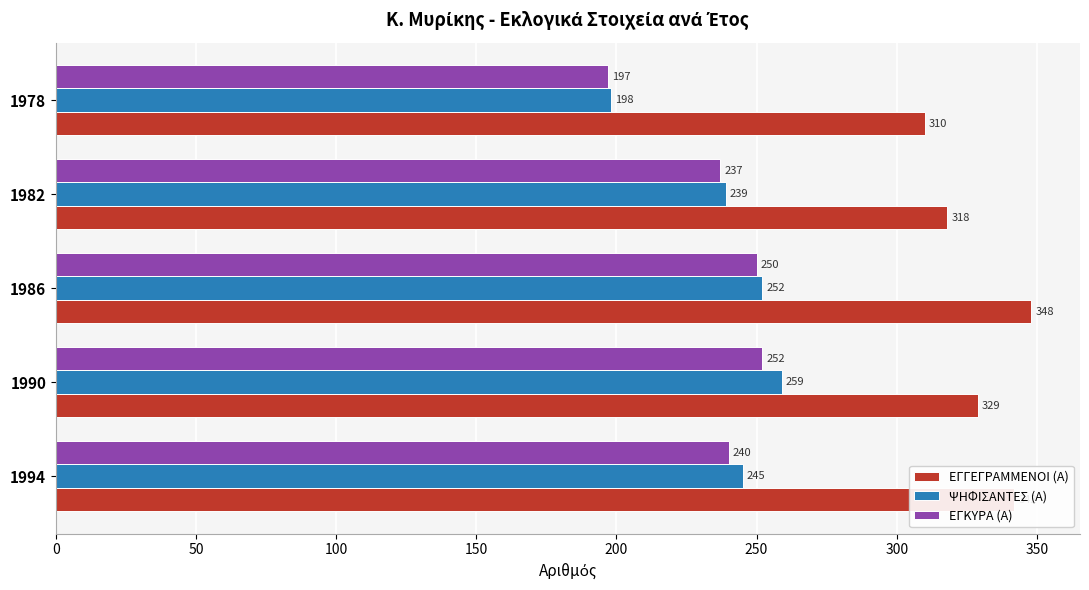

The value of ΨΗΦΙΣΑΝΤΕΣ (Α) at 1994 is 245. True or false?

True